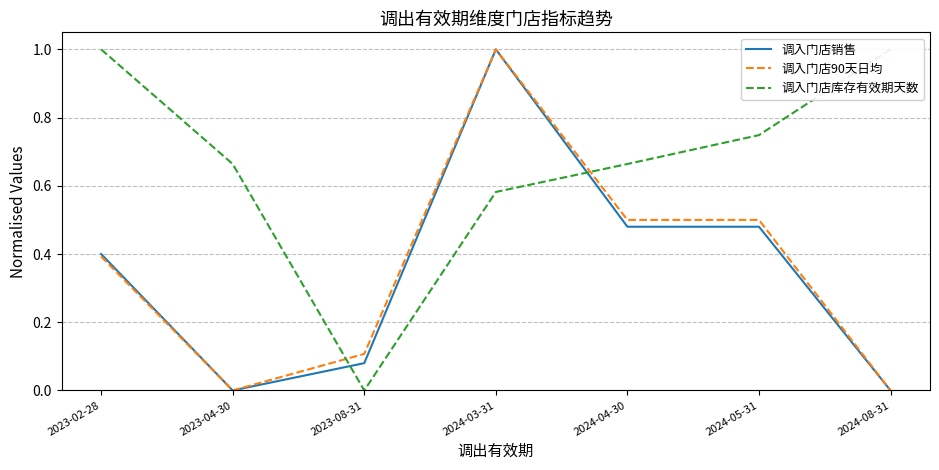

True or false: 调入门店库存有效期天数 and 调入门店销售 cross at least once.

True